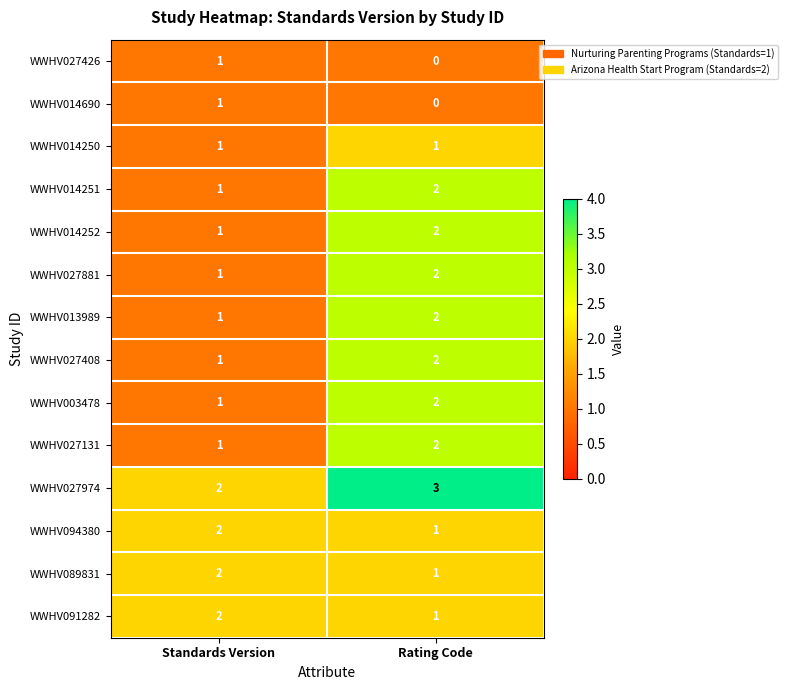

List the labels in order of WWHV027426 value, smallest first.

Rating Code, Standards Version